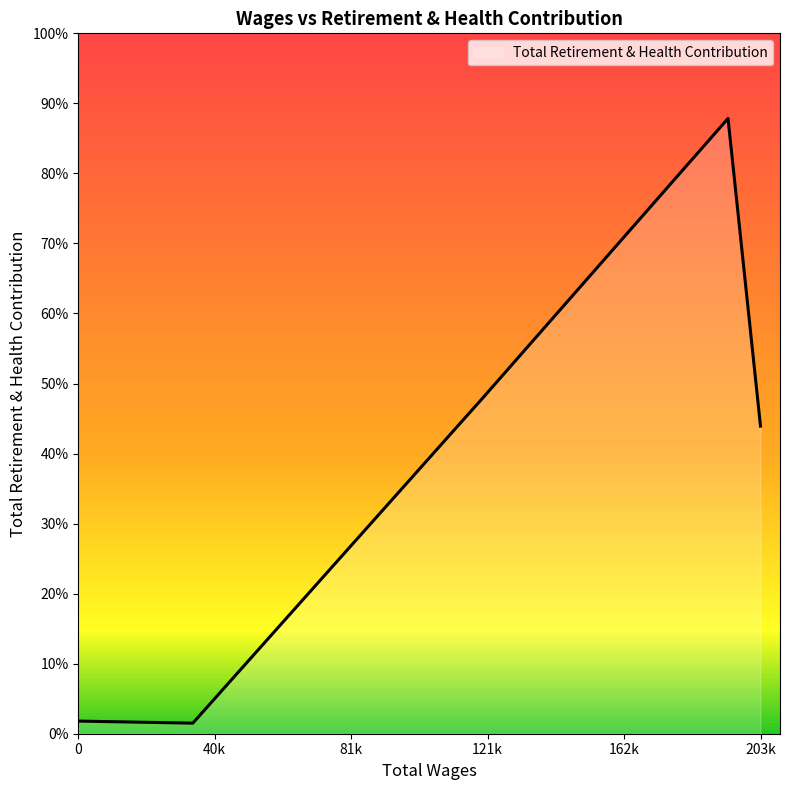

Does the chart have visible grid lines?

No